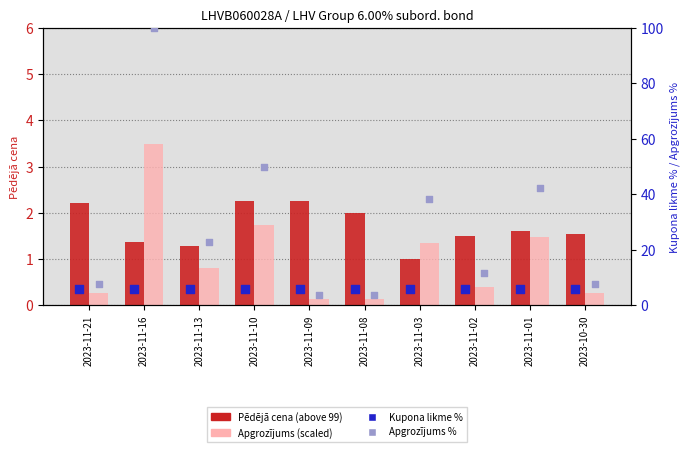

What is the total value across all series at 2023-11-09?

12.3